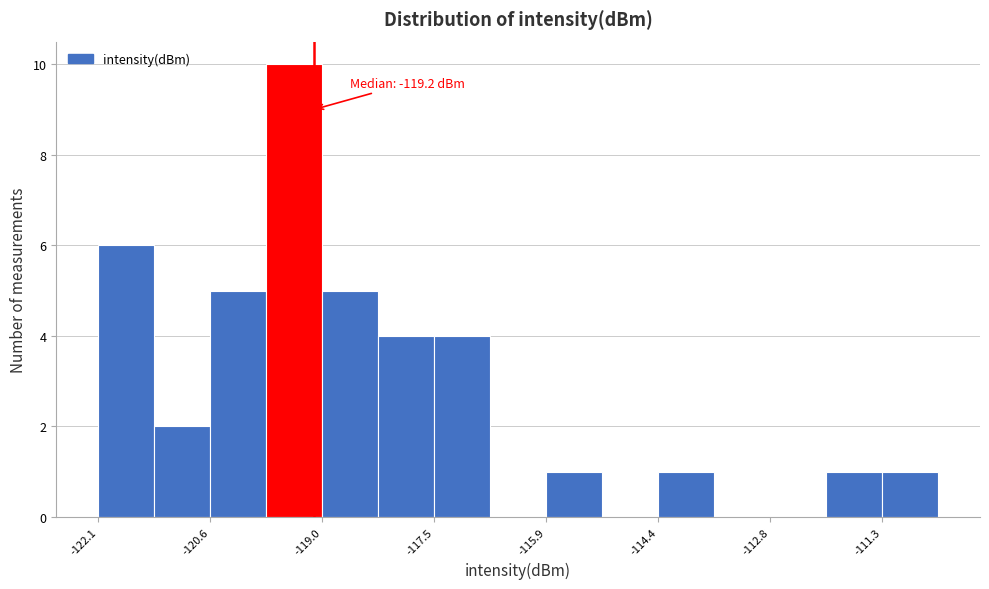

Around what value on the x-axis is the tallest bar? Give the approximate position of its centre, as read against the axis.

-119.4